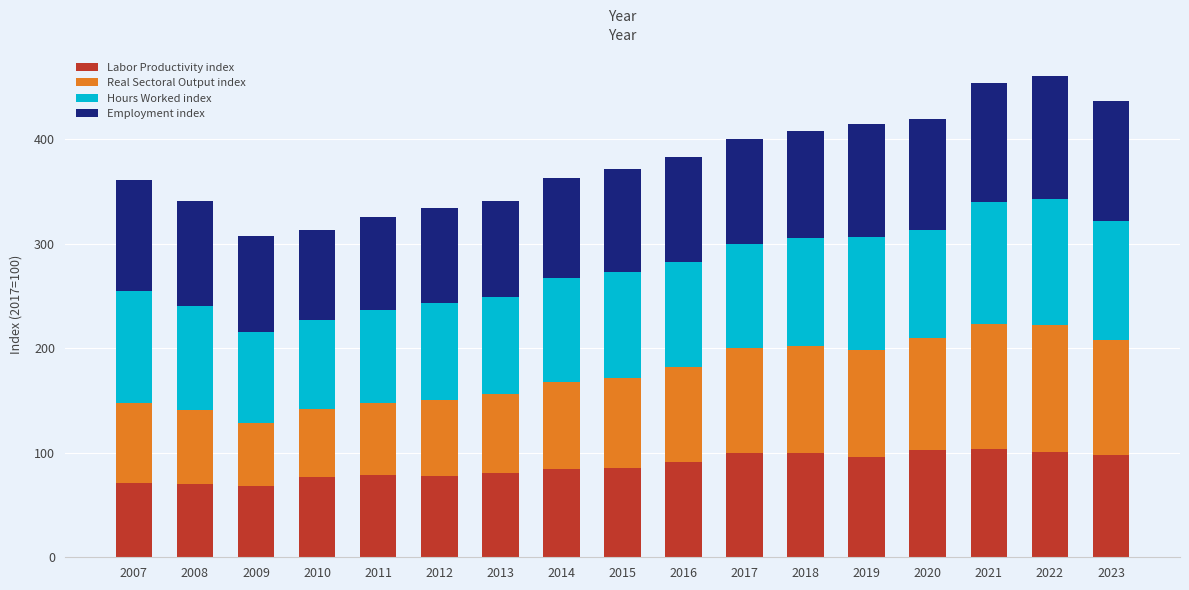

Are the bars grouped side by side (vs. stacked)?

No